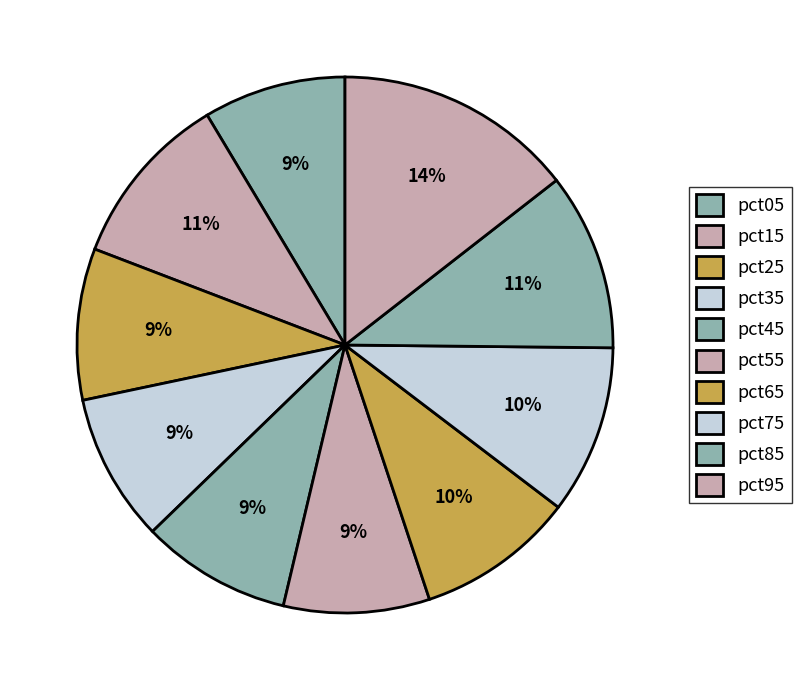

To the nearest percent, what is the average slice percentage?

10%